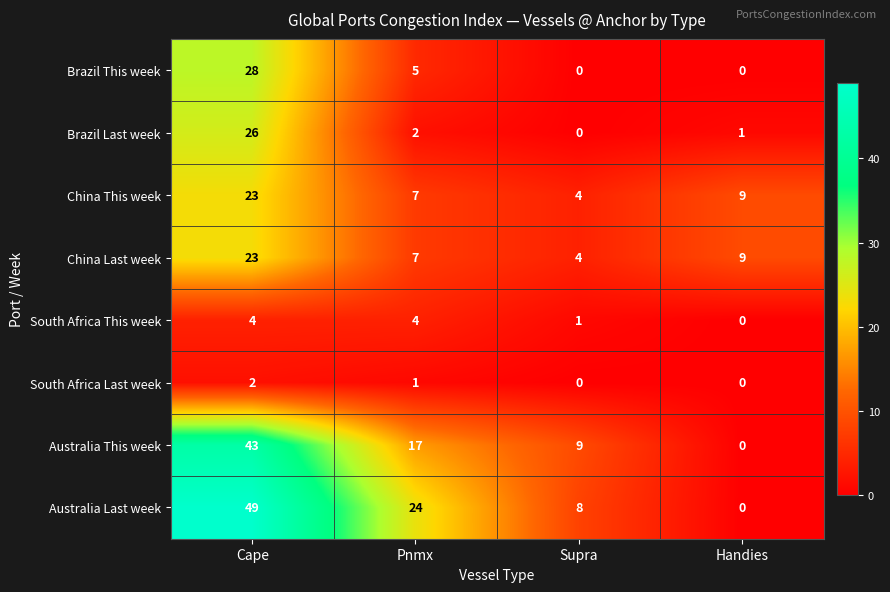

What is the maximum value shown in the chart?

49